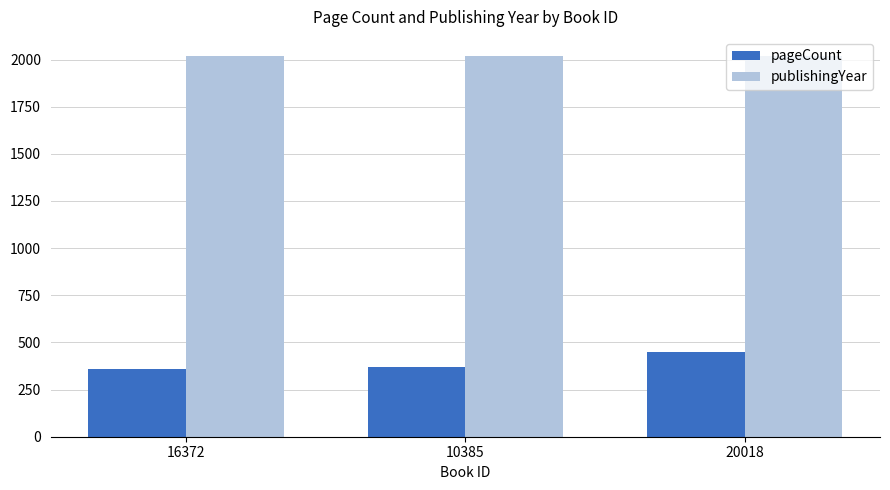

What is the total value across all series at 10385?

2387